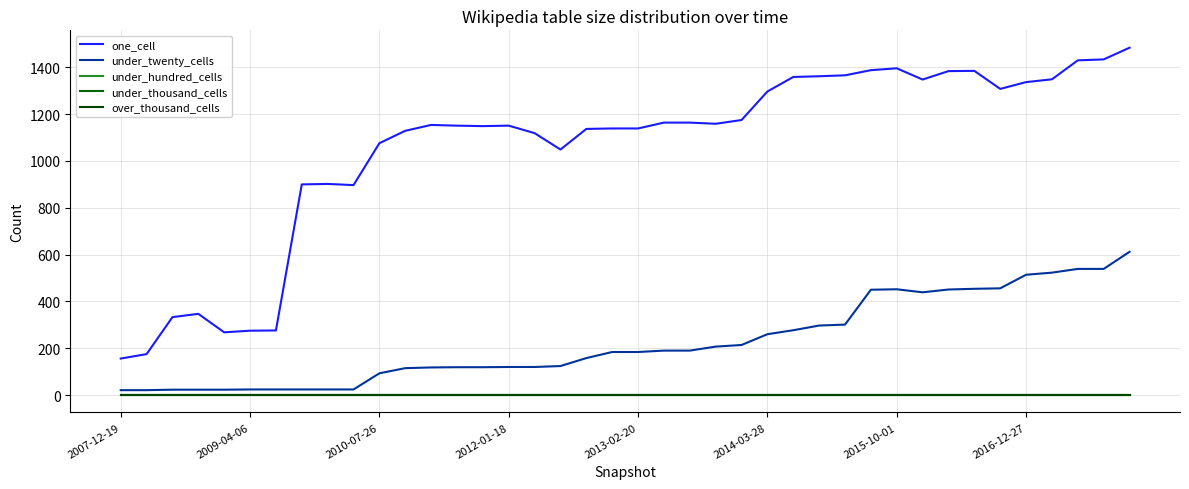

Does the chart have visible grid lines?

Yes